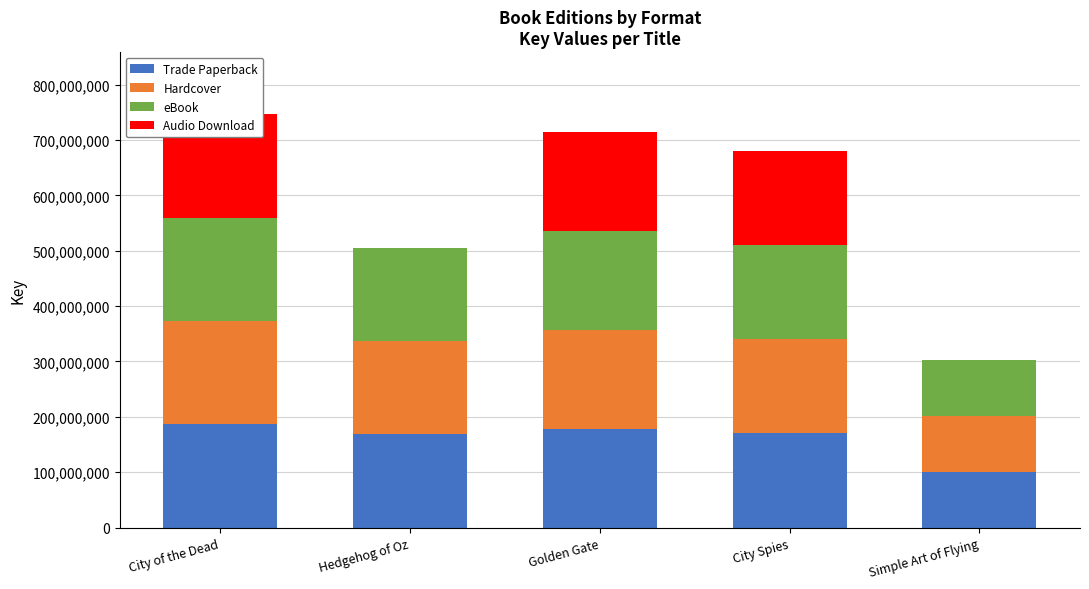

True or false: eBook has a value of 239994307 at City Spies.

False